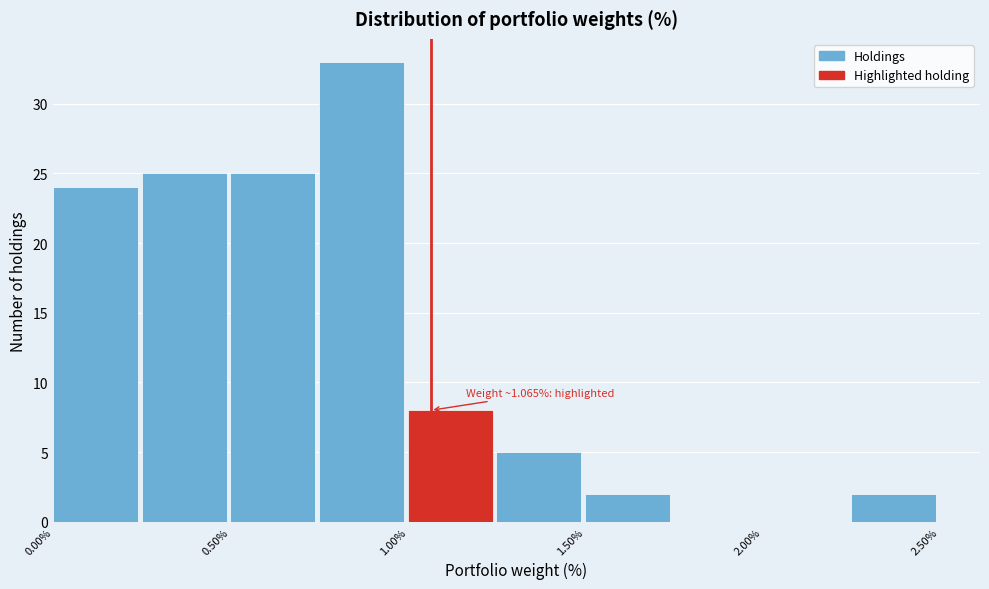

Which range on the x-axis has the tallest bar?

0.75 to 1.00